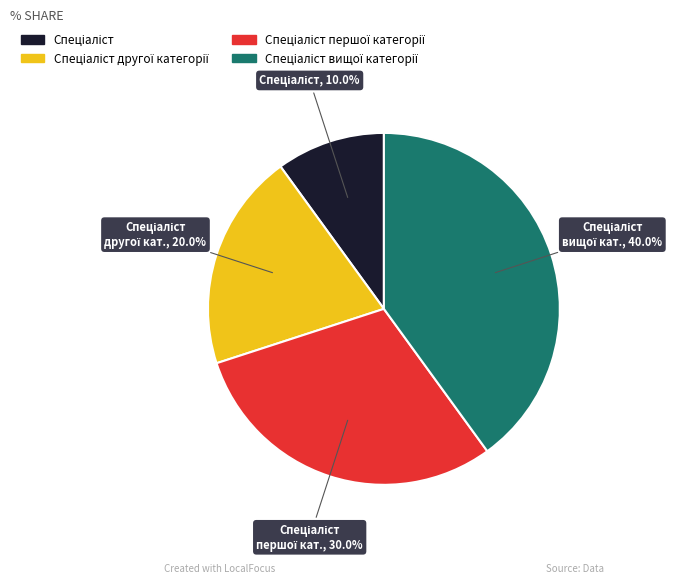

Is there a majority slice in this chart?

No